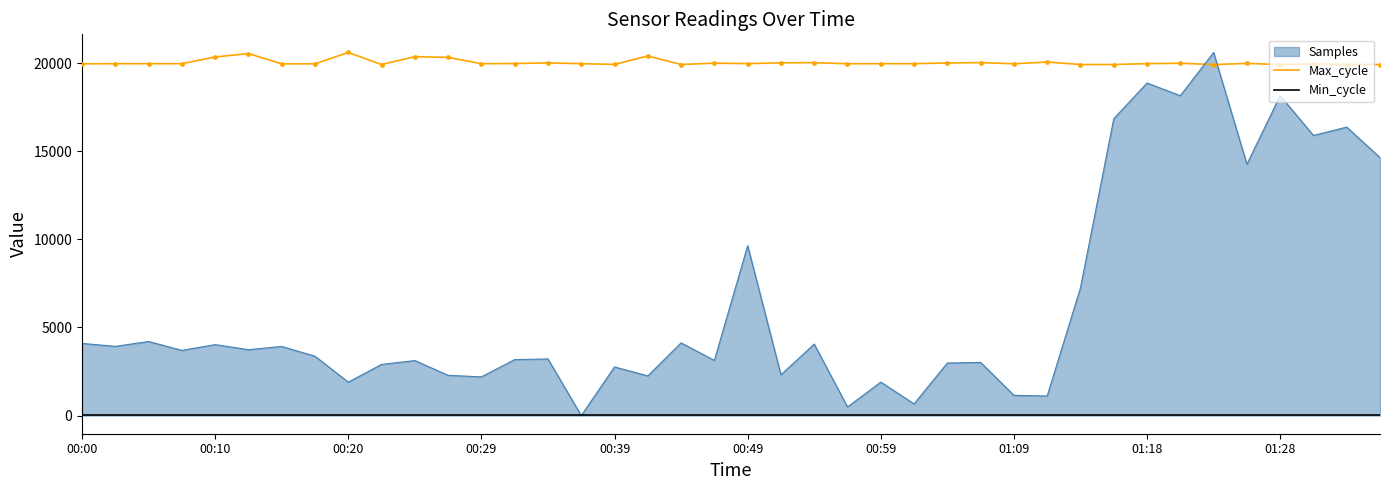

At which category is the sum across all series the highest?

01:23